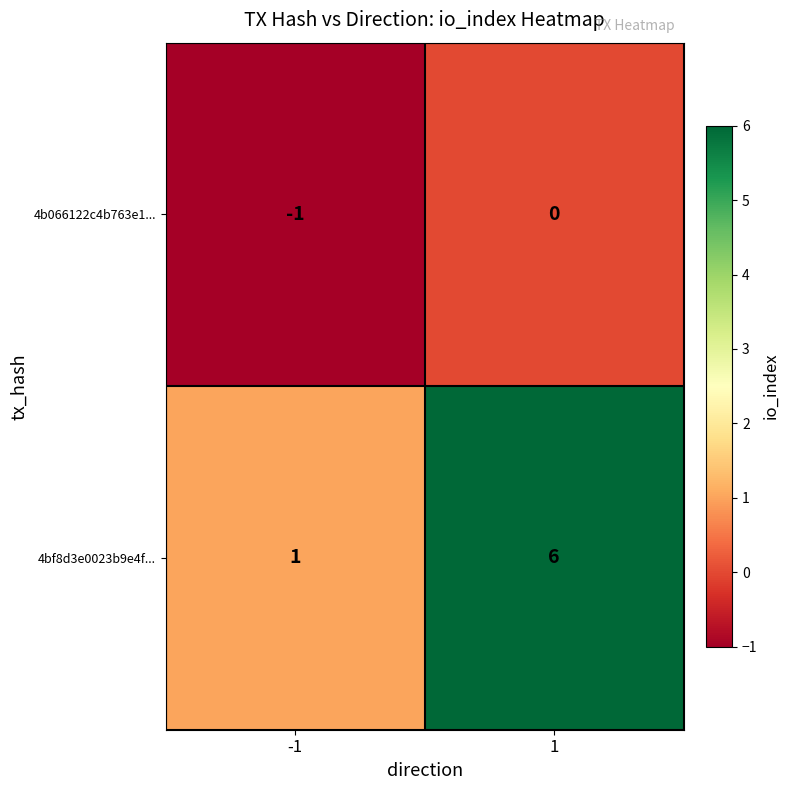

Is the value of 4bf8d3e0023b9e4f... at -1 greater than the value of 4b066122c4b763e1... at -1?

Yes